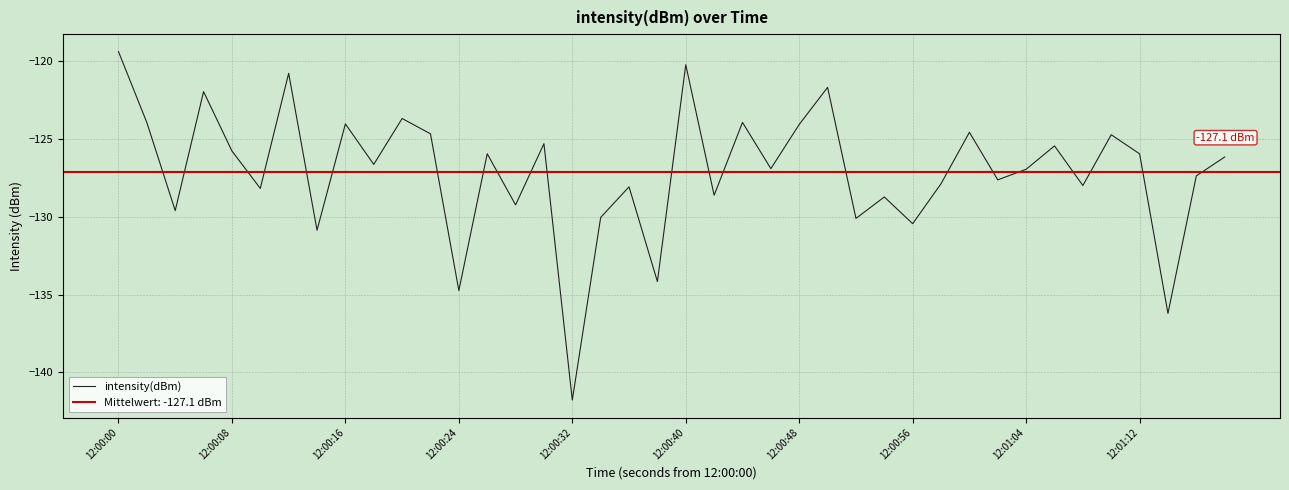

Which category has the highest value in the intensity(dBm) series?

12:00:00